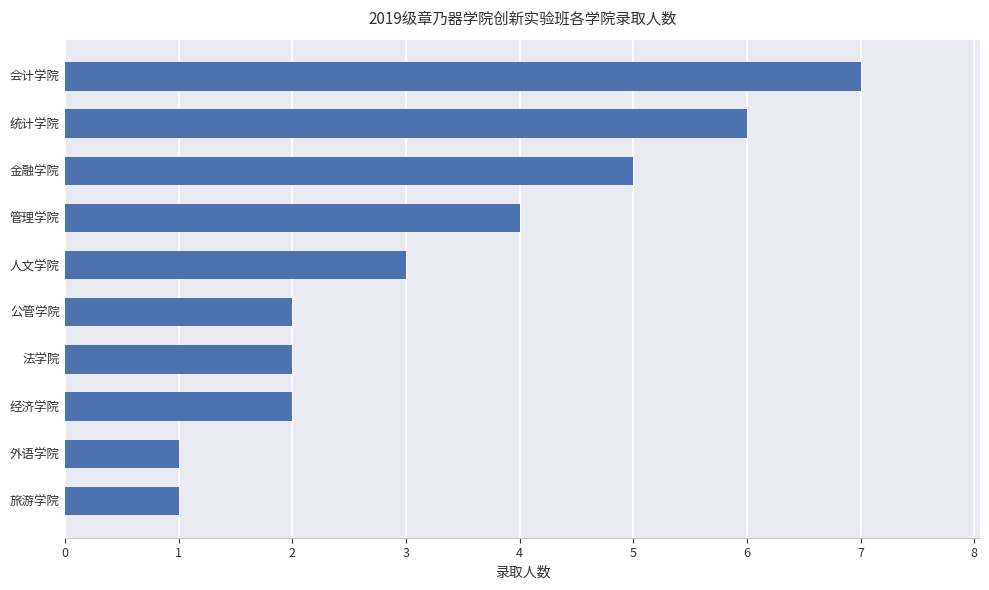

Between 会计学院 and 经济学院, which is larger?

会计学院